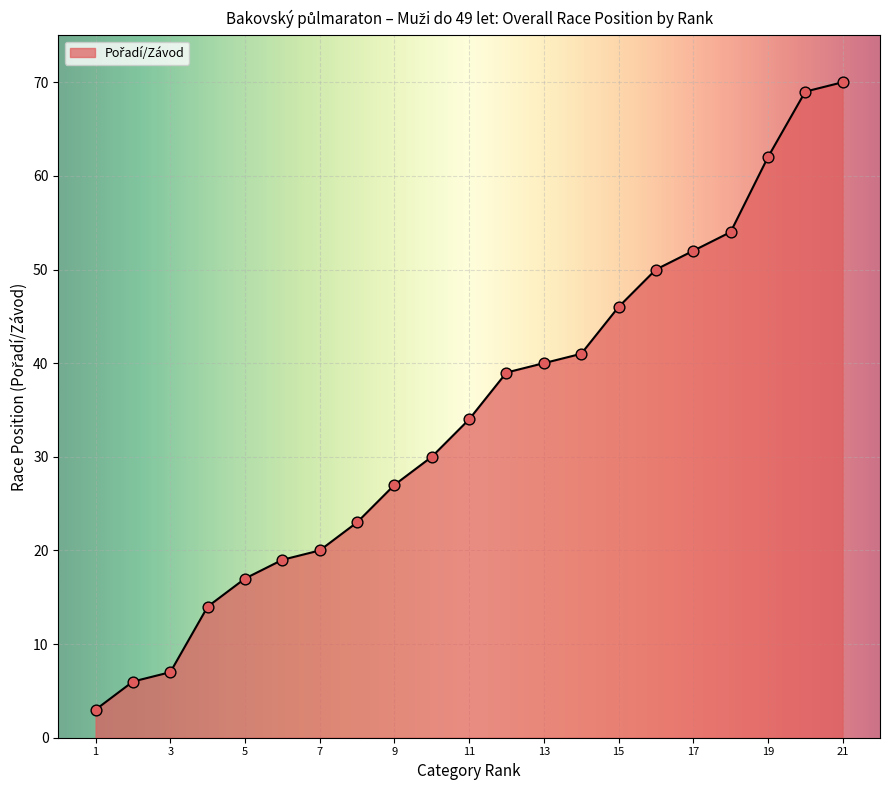

What is the greatest value displayed?

70